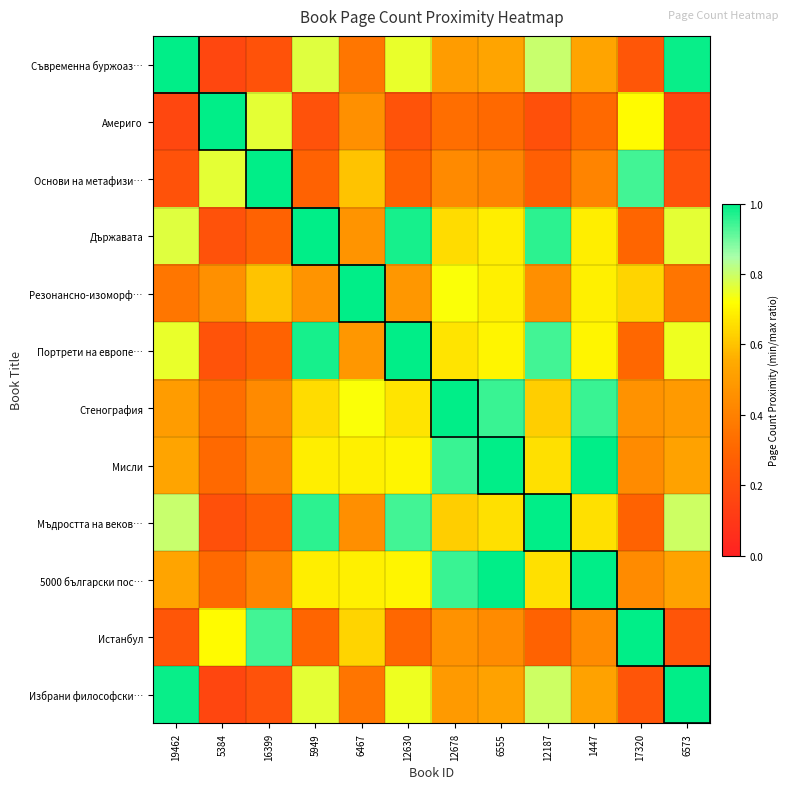

At which category is the sum across all series the highest?

6555